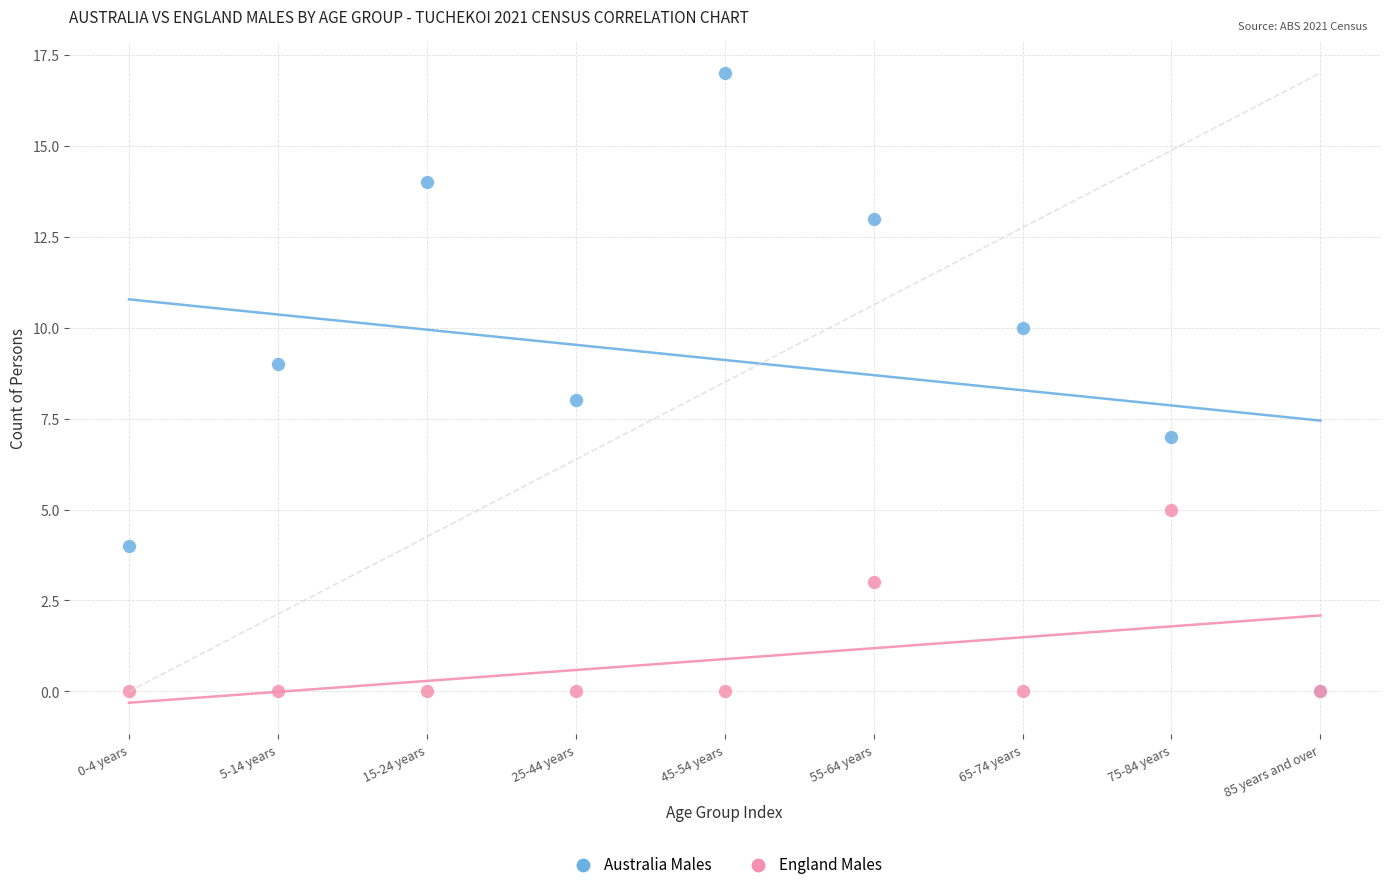

Which series reaches the maximum Y coordinate?

Australia Males